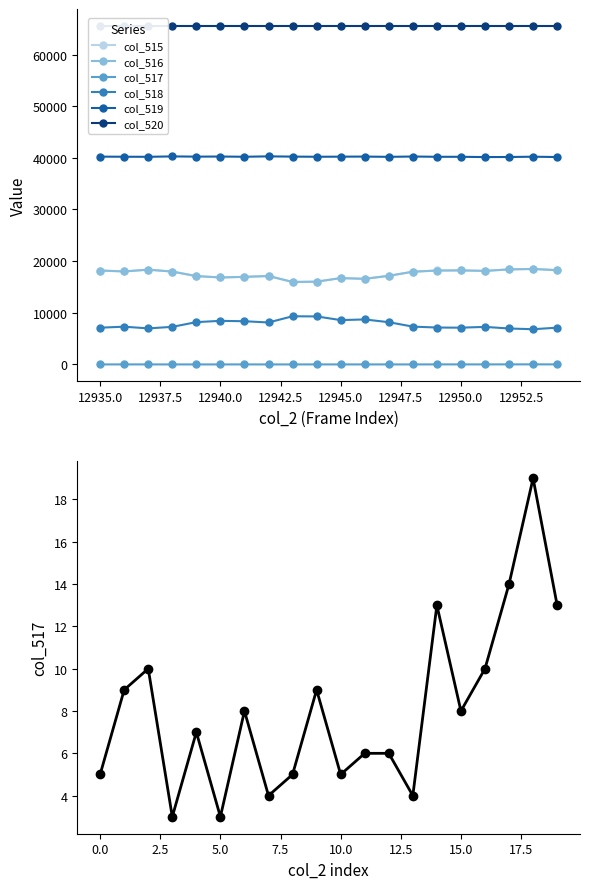

True or false: col_516 has more than 0 interior local peaks.

True